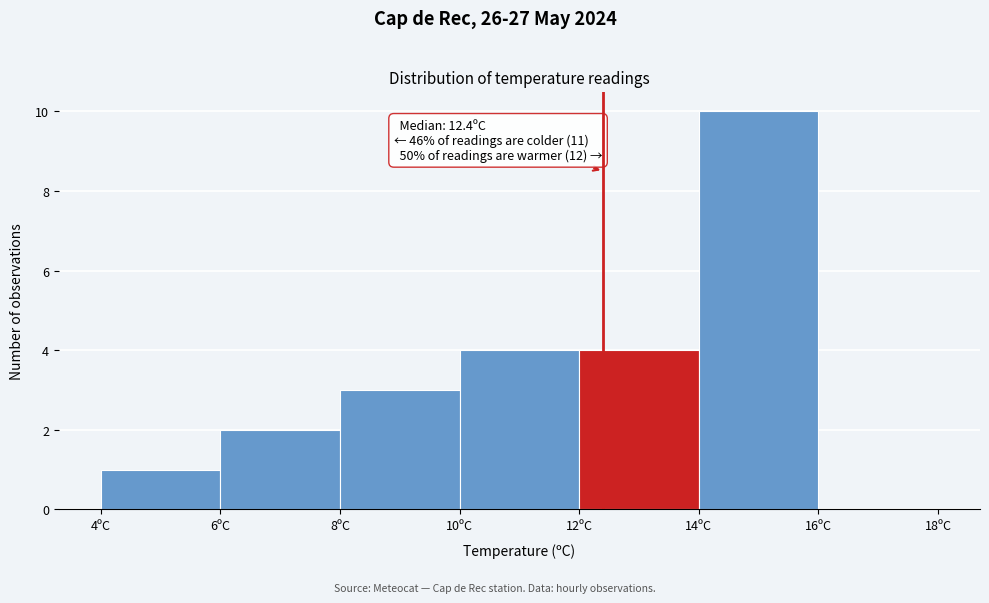

Over which range of the x-axis is the bar tallest?

14 to 16